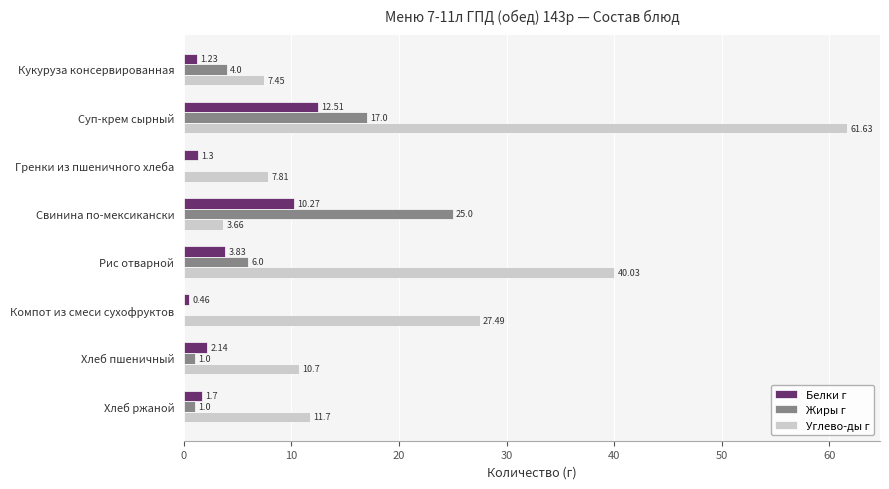

Which series has the largest total across all categories?

Углево-ды г